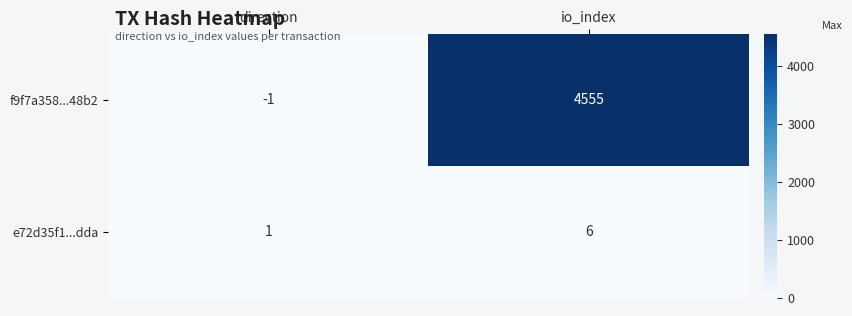

What is the difference between the e72d35f1...dda values at direction and io_index?

5